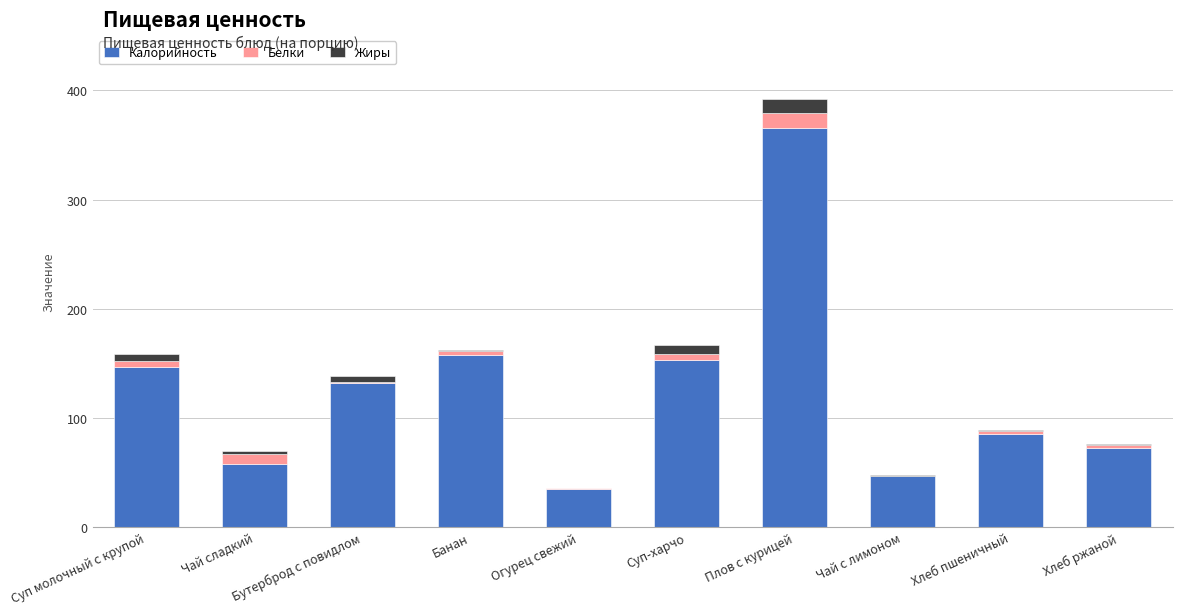

What is the maximum value for Калорийность?

366.0